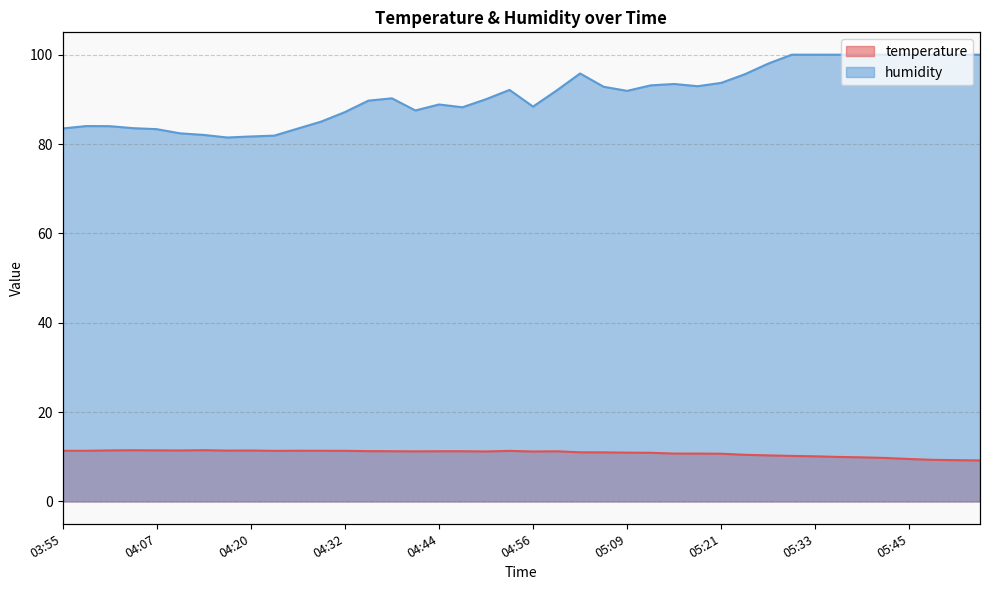

True or false: temperature and humidity intersect in this chart.

False